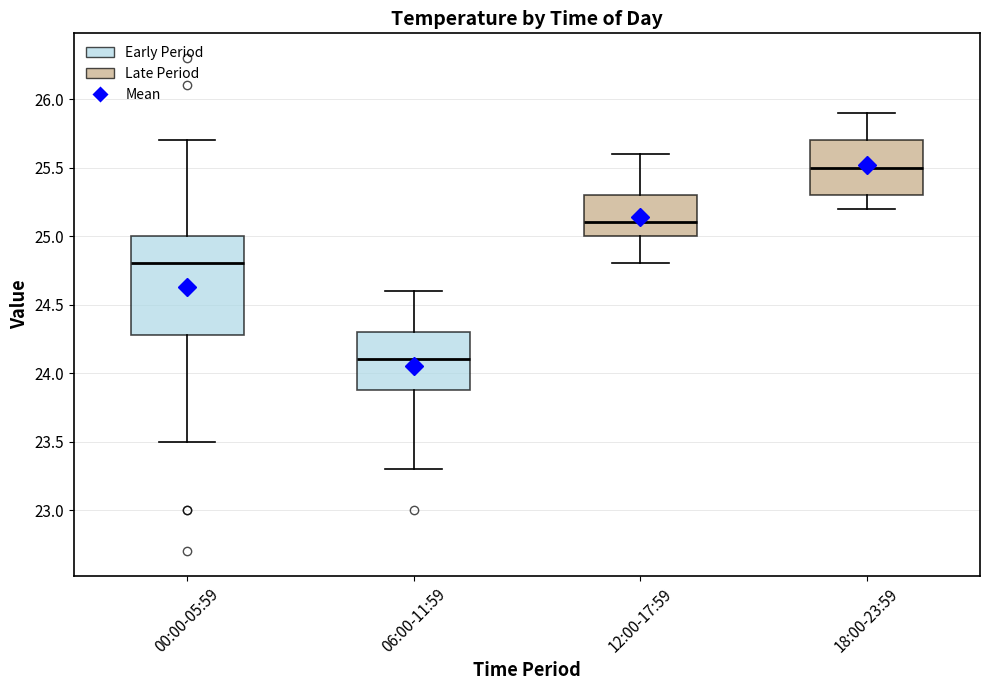

Reading left to right, transcribe this box plot: for each box, give where its median line is, the range the box spans, and where its two whiskers end, as read against the y-axis. The values are not printed on the chart, so give them approximately, as read against the axis.

00:00-05:59: median 24.8, box 24.3 to 25.0, whiskers 23.5 to 25.7
06:00-11:59: median 24.1, box 23.9 to 24.3, whiskers 23.3 to 24.6
12:00-17:59: median 25.1, box 25.0 to 25.3, whiskers 24.8 to 25.6
18:00-23:59: median 25.5, box 25.3 to 25.7, whiskers 25.2 to 25.9